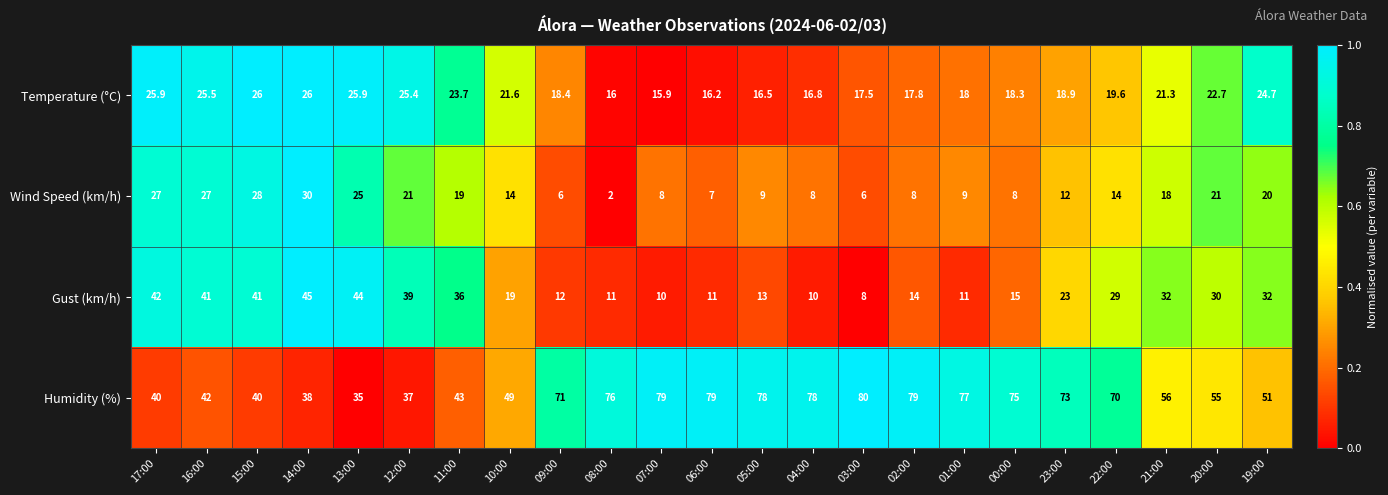

Rank the series at 19:00 from lowest to highest value.

Wind Speed (km/h), Temperature (°C), Gust (km/h), Humidity (%)